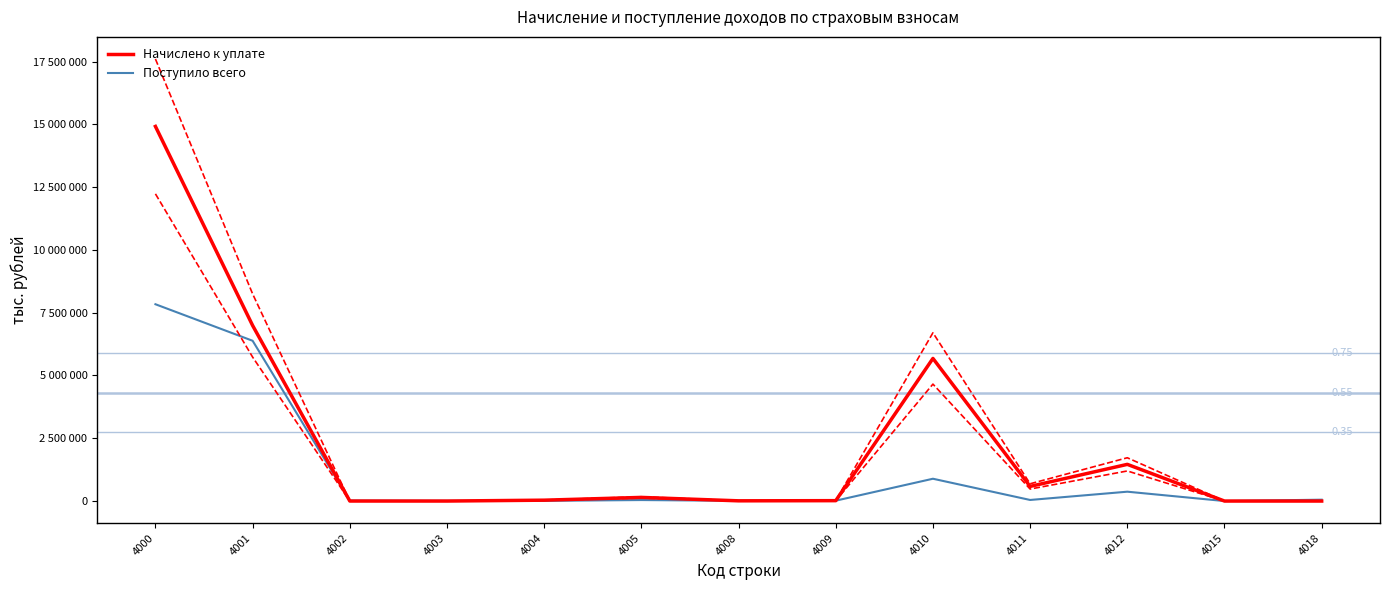

Rank the series at 4002 from highest to lowest value.

Поступило всего, Начислено к уплате